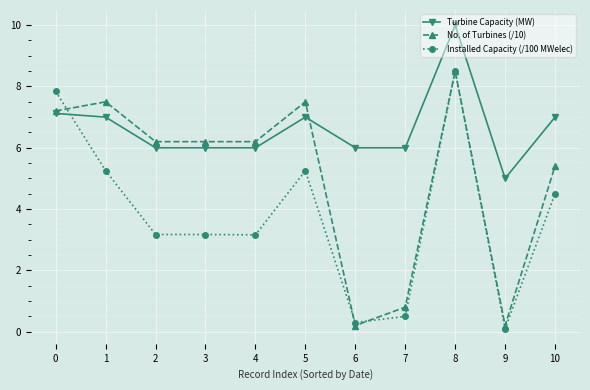

The Turbine Capacity (MW) series shows 7.1 at 0. True or false?

True